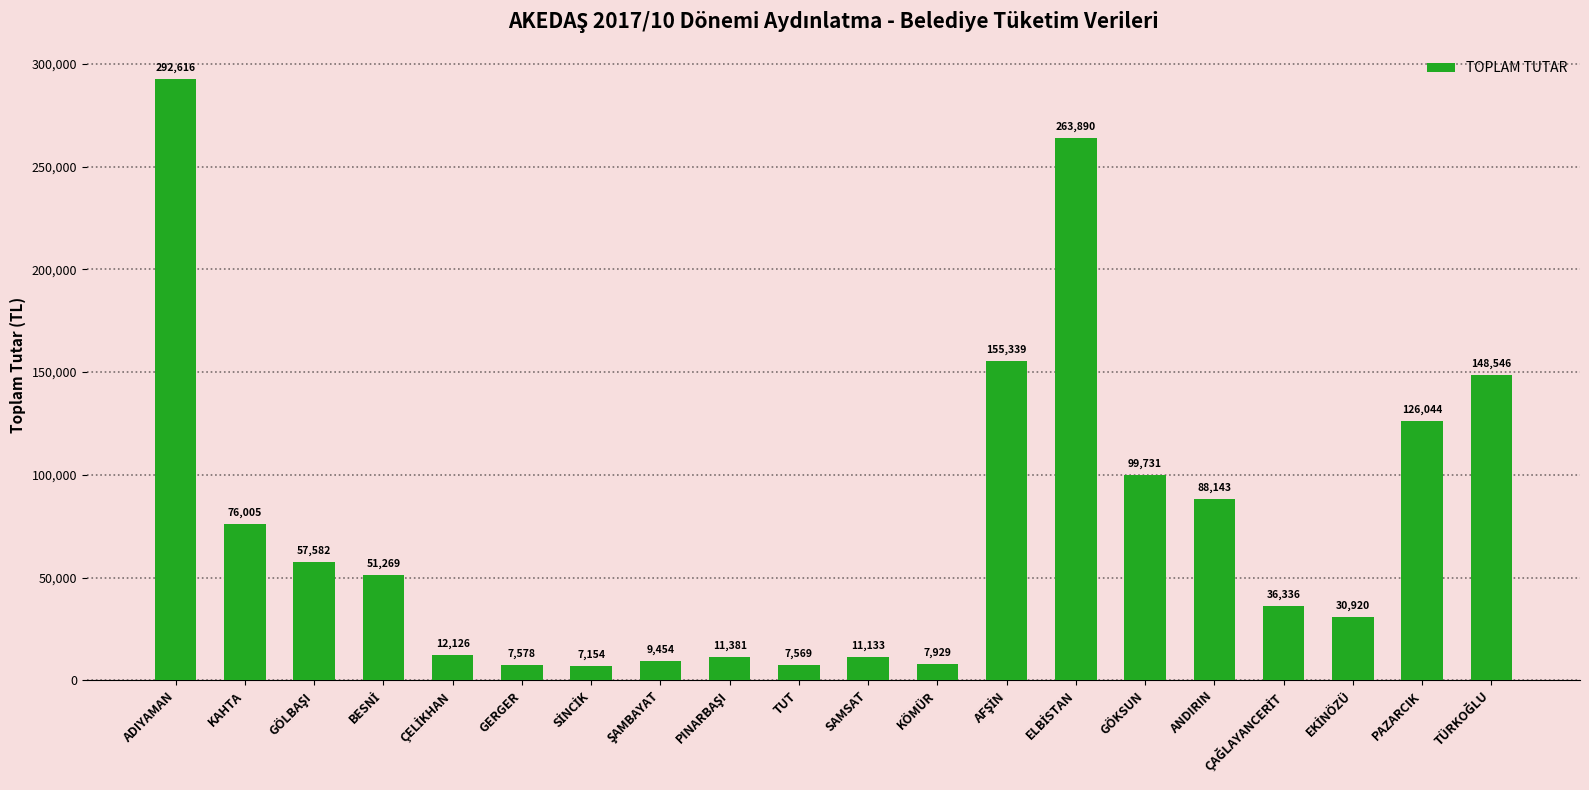

What is the ratio of the value at ADIYAMAN to the value at GERGER?

38.6